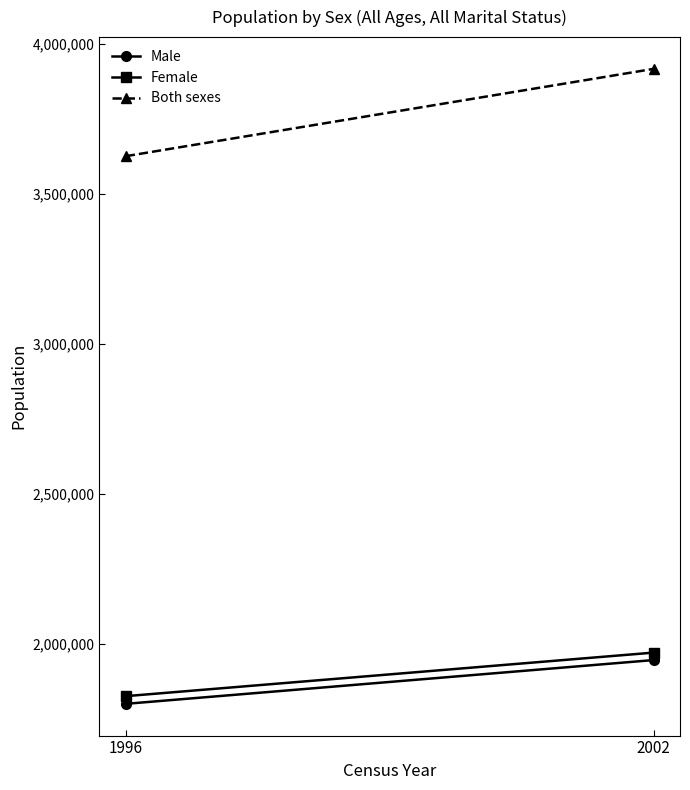

Reading left to right, transcribe all the data shown in this chart.

Male: 1800232	1946164
Female: 1825855	1971039
Both sexes: 3626087	3917203